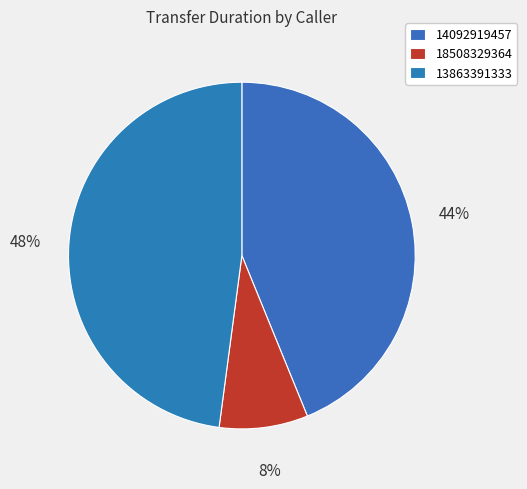

True or false: 13863391333 accounts for 48% of the total.

True